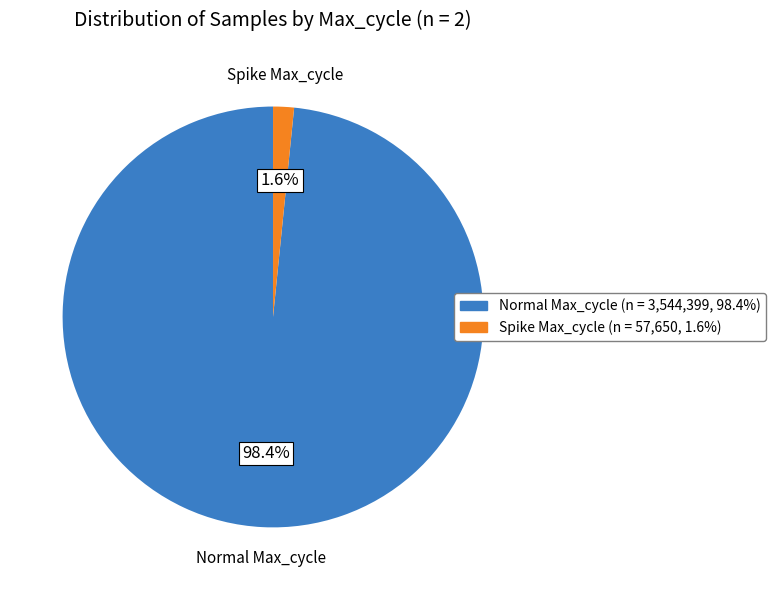

Does any single category account for the majority?

Yes